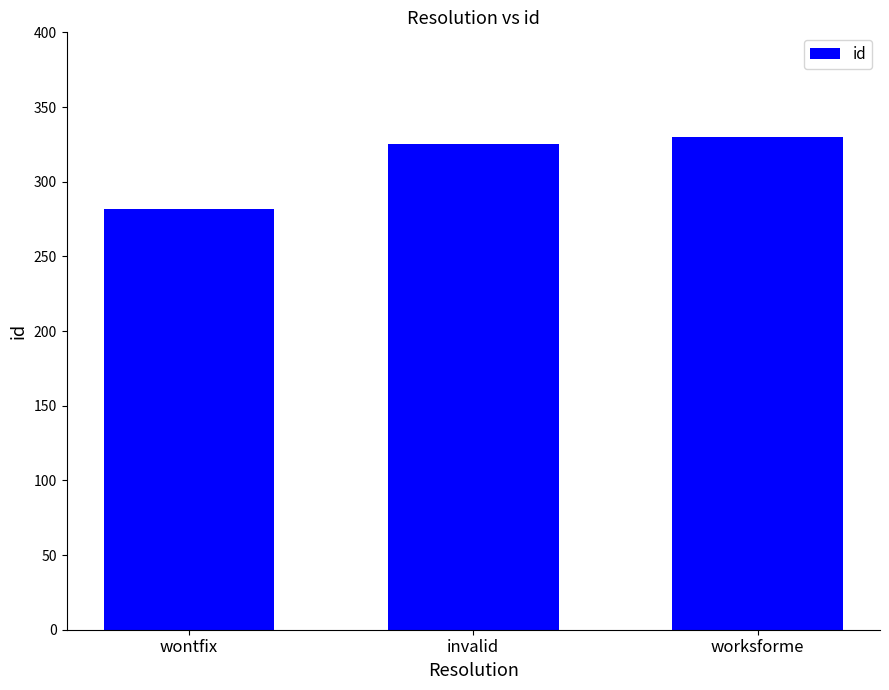

Reading left to right, list all the values displayed in this chart.

wontfix=282	invalid=325	worksforme=330